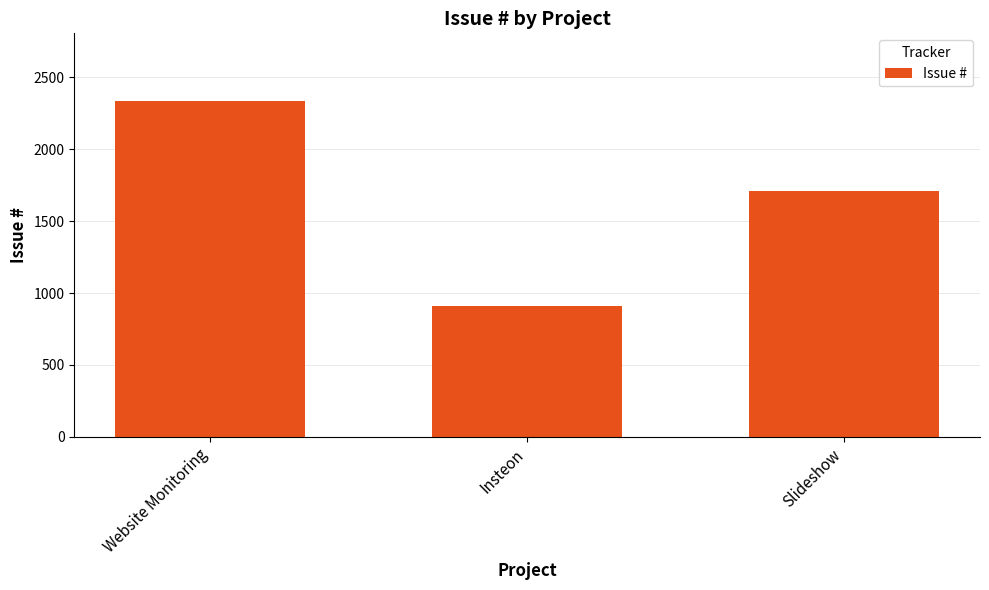

What is the change in value from Website Monitoring to Slideshow?

-626